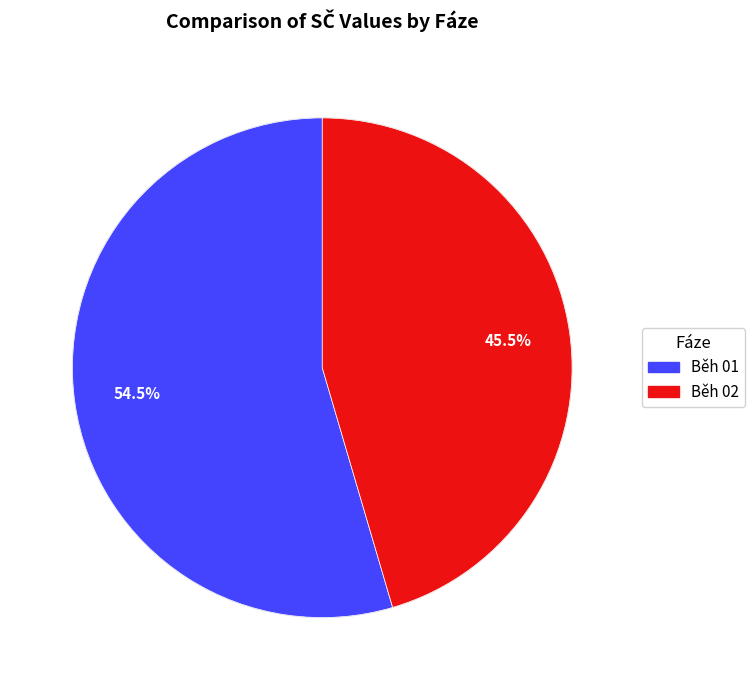

What percentage is NOT represented by Běh 01?

45.5%